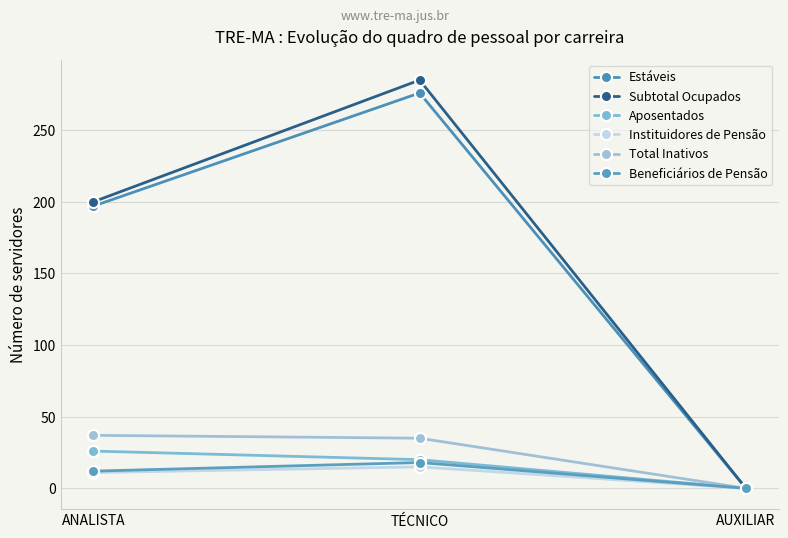

Is it true that Beneficiários de Pensão equals 0 at AUXILIAR?

True